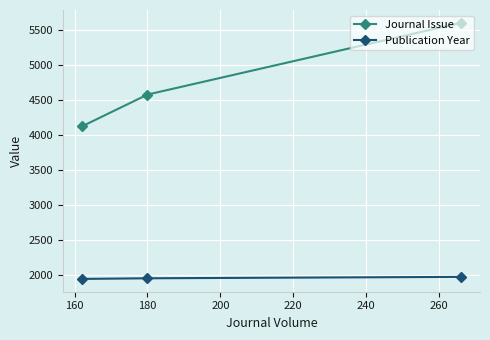

How many values in the Publication Year series exceed 1957?

1